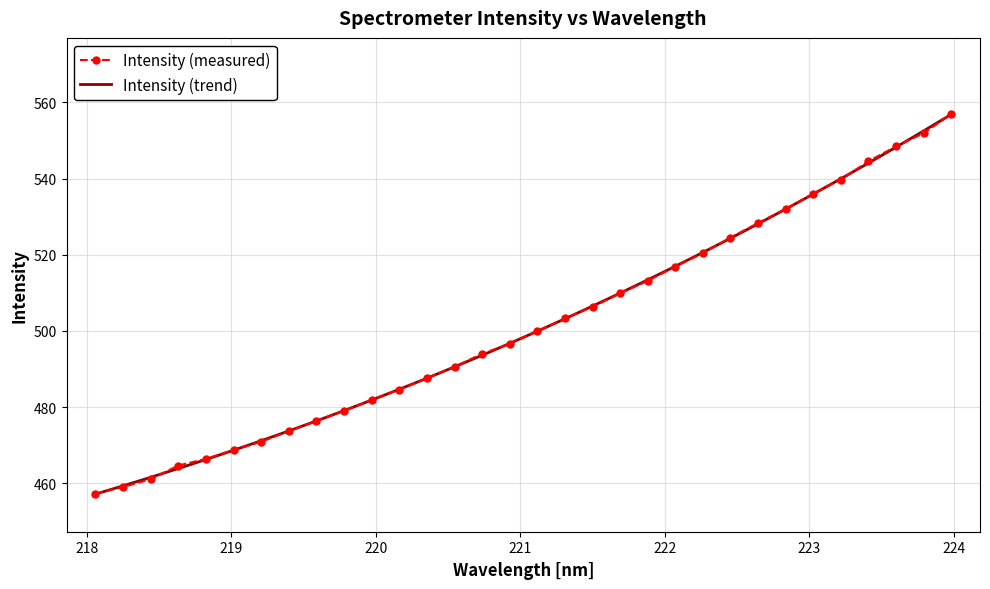

What is the smallest value displayed?

457.2